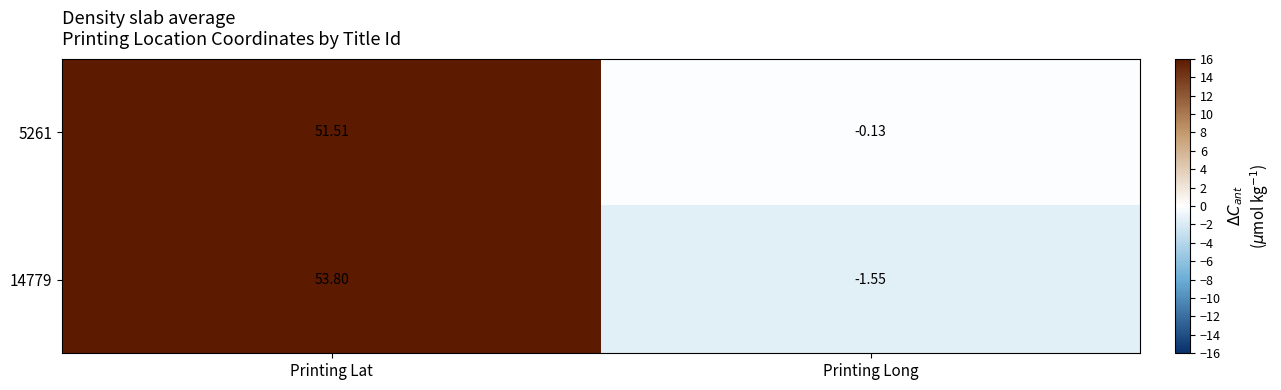

At how many categories does at least one series exceed 0?

1